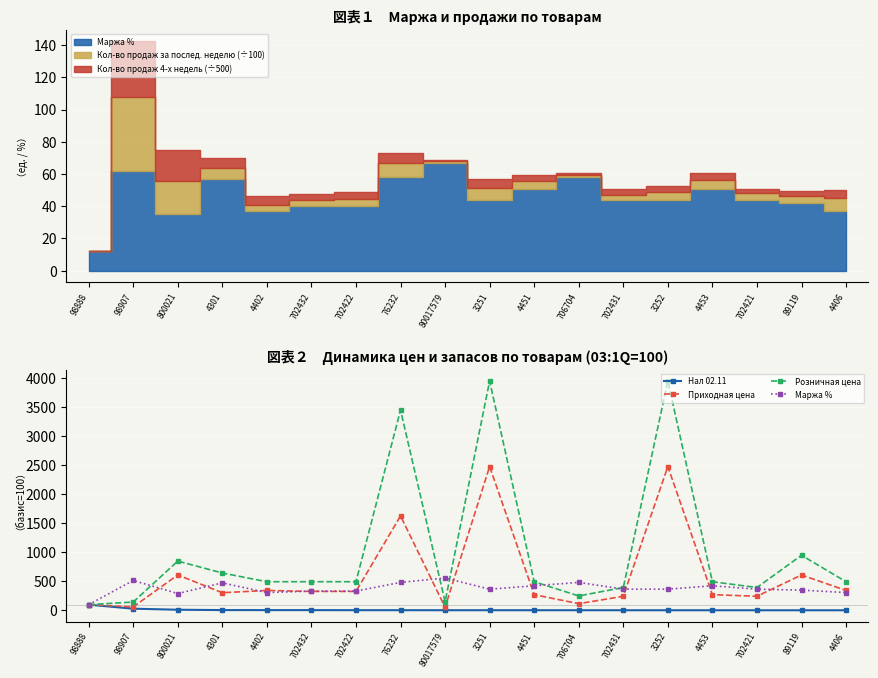

How many categories are shown in the chart?

18